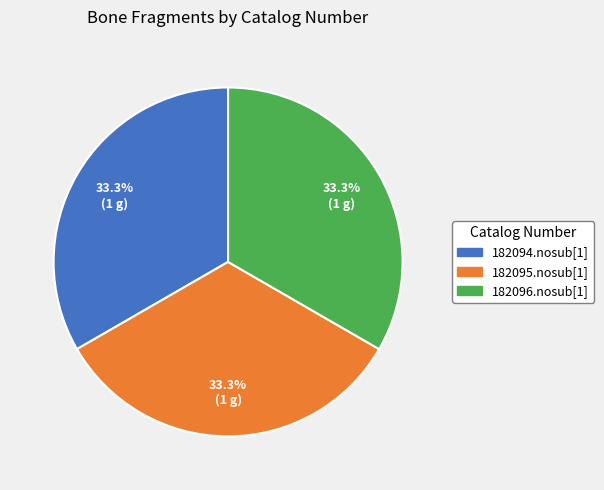

How many segments does this pie chart have?

3